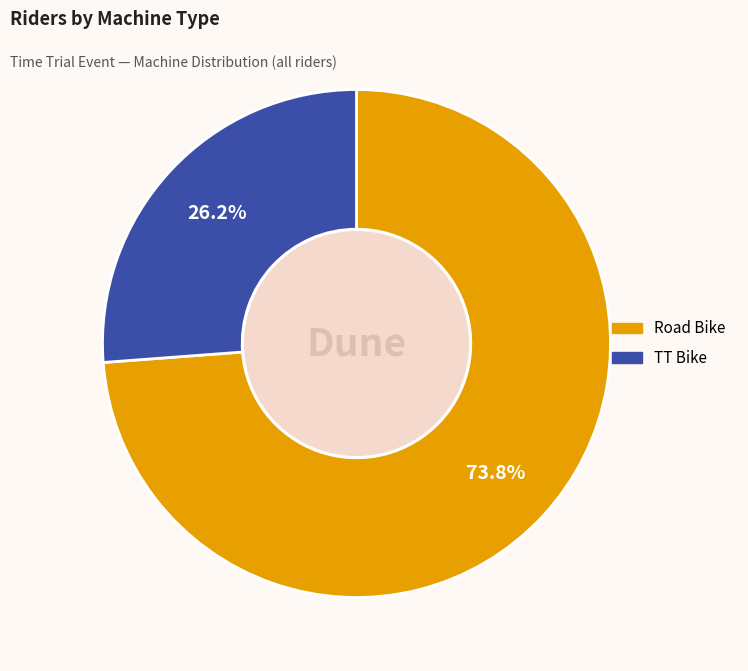

To the nearest percent, what is the difference between the TT Bike and Road Bike slice percentages?

48%